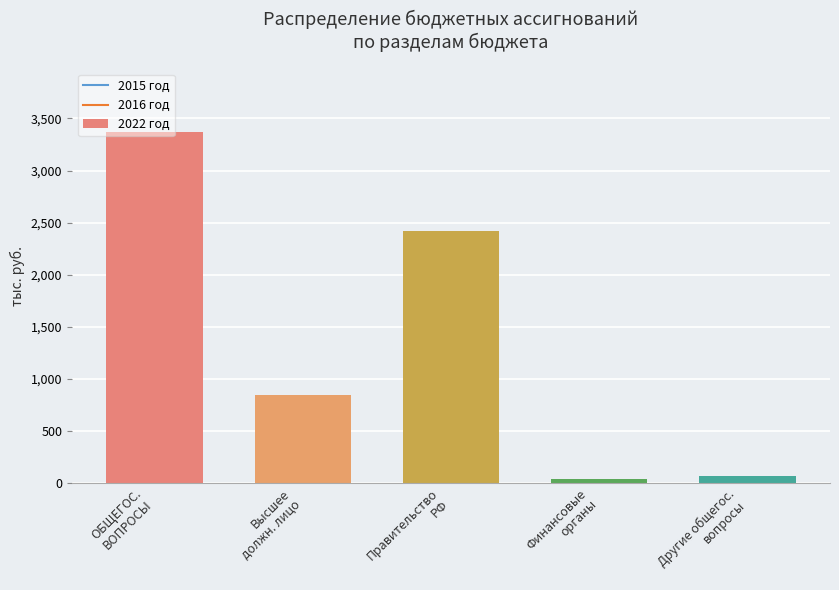

How many values are below 846?

2